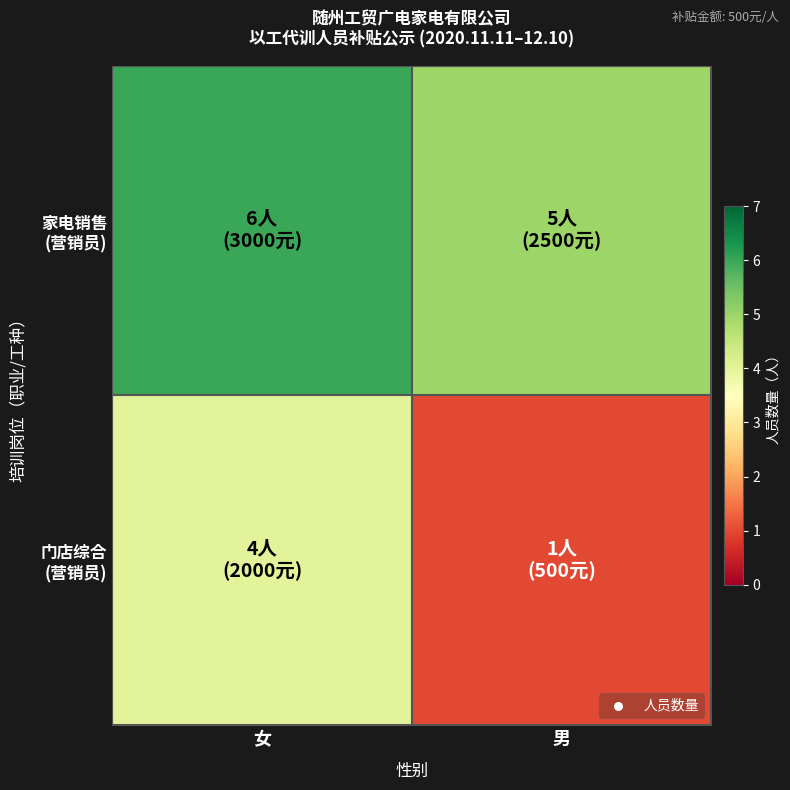

At which category is the sum across all series the highest?

女